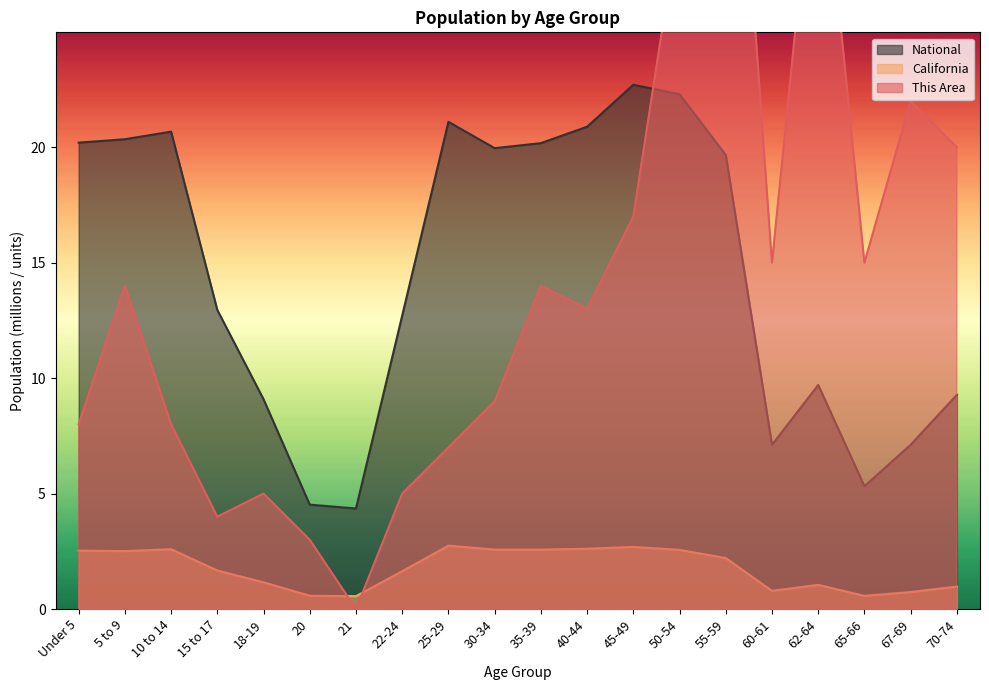

At which category does This Area reach its first local valley?

15 to 17